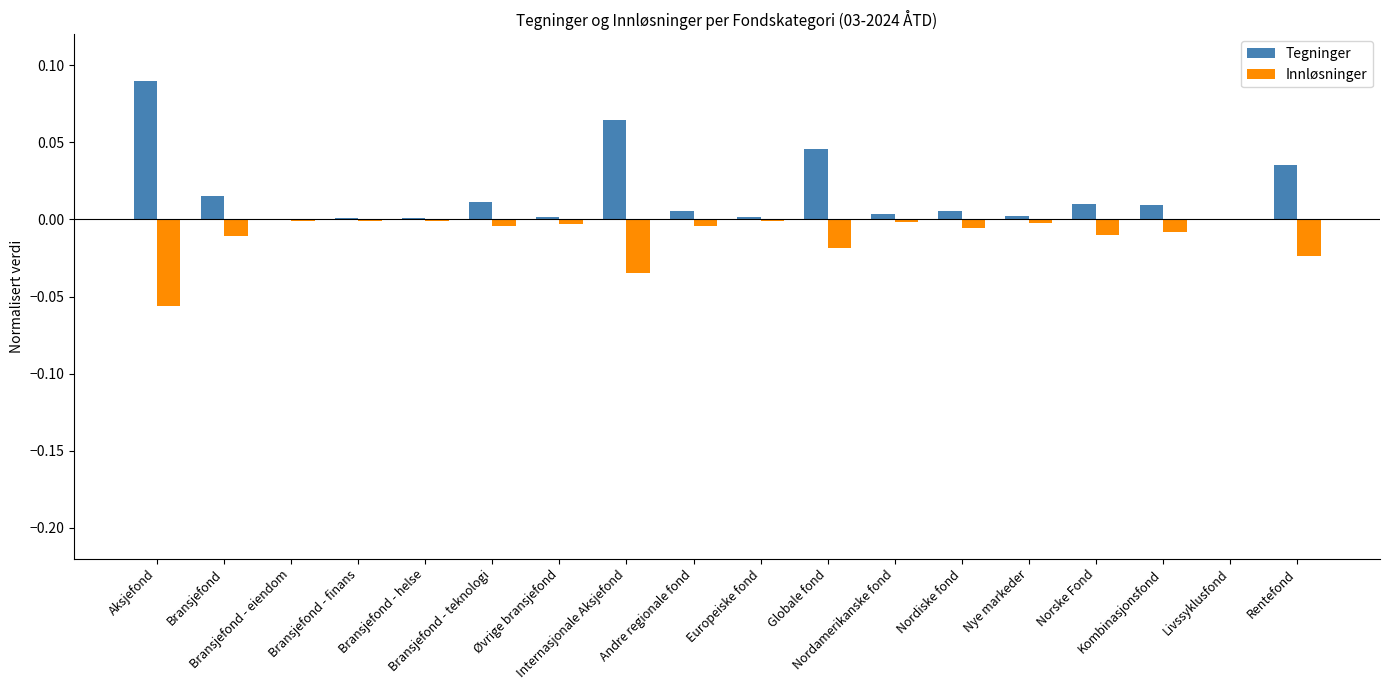

How many groups of bars are there?

18